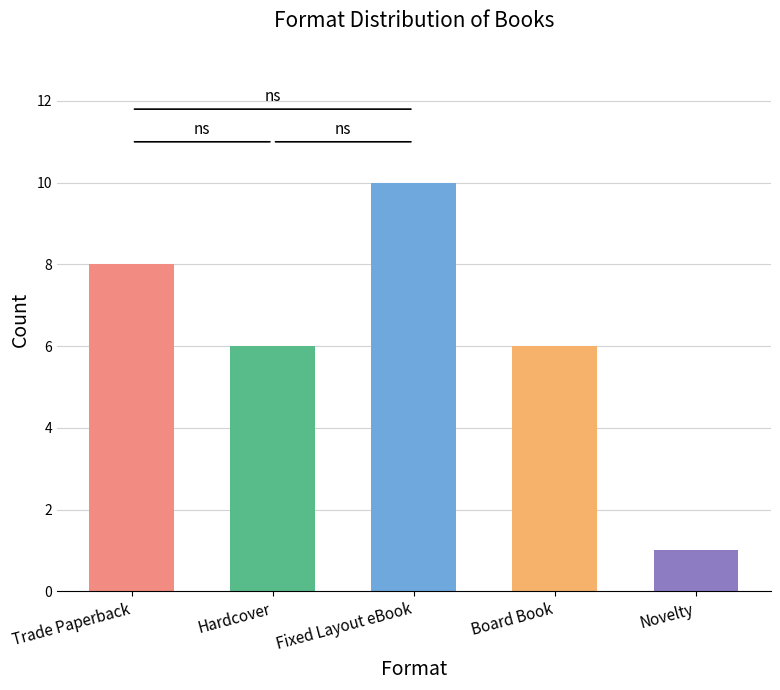

True or false: the data shows 6 at Hardcover.

True